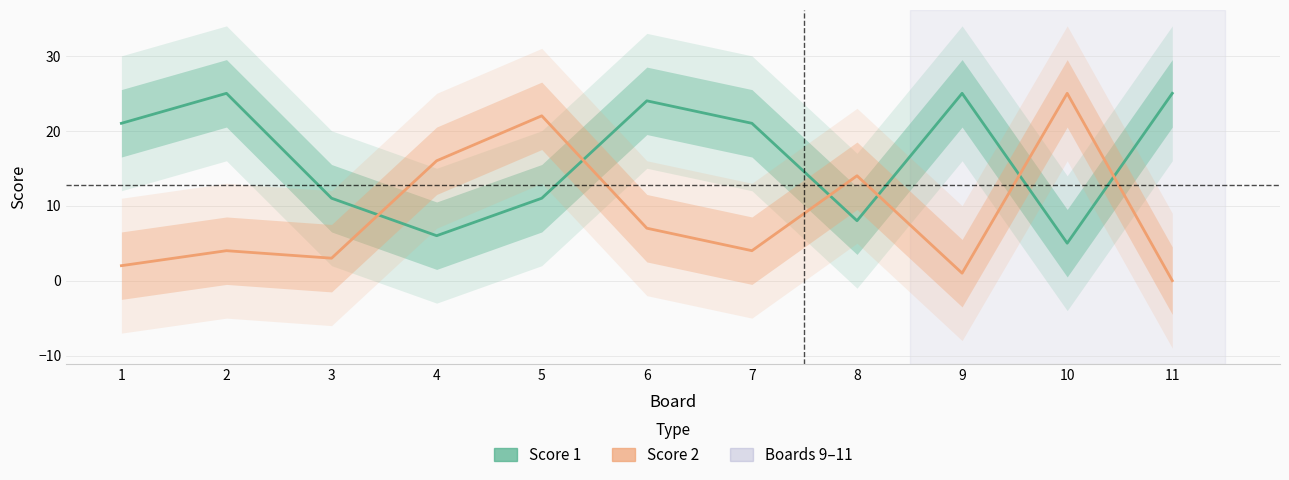

At which label does Score 1 reach its minimum?

10